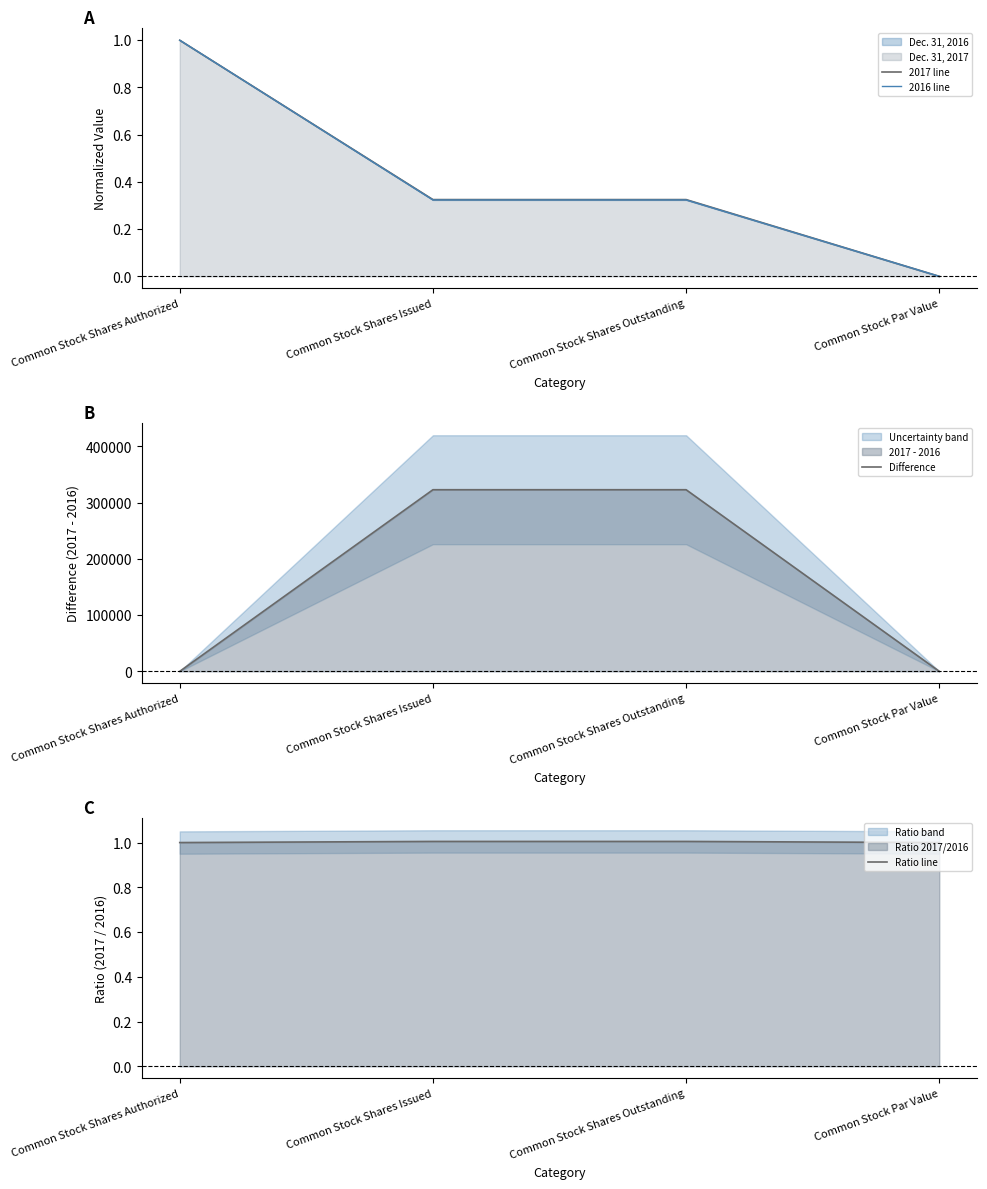

Is the value of Ratio line at Common Stock Par Value greater than the value of 2016 line at Common Stock Par Value?

Yes